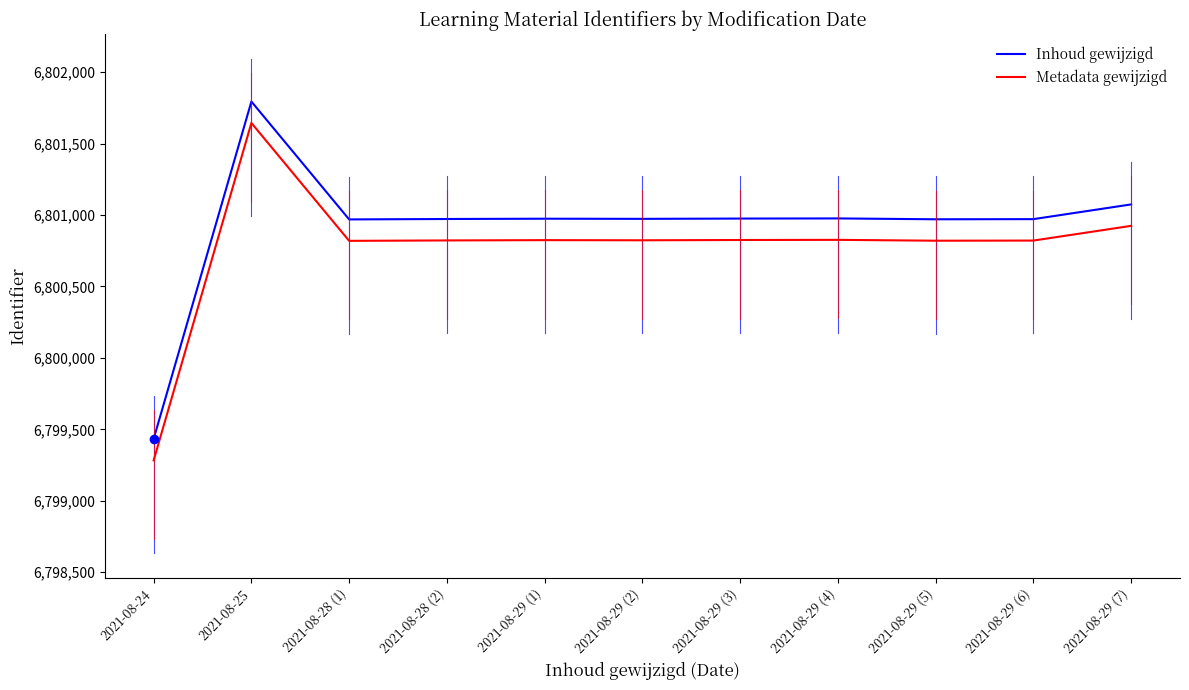

How many lines are shown in the chart?

2